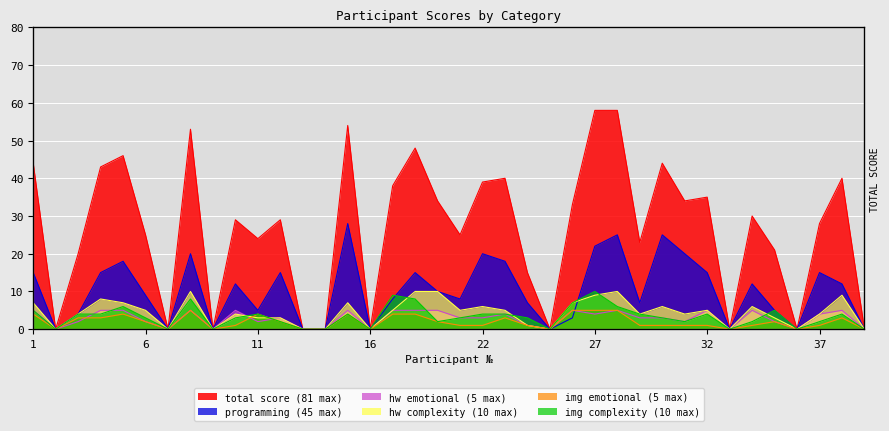

Reading right to left, extract all data points from this chart.

total_score: 0	40	28	0	21	30	0	35	34	44	23	58	58	33	0	15	40	39	25	34	48	38	0	54	0	0	29	24	29	0	53	0	25	46	43	20	0	44
programming: 0	12	15	0	5	12	0	15	20	25	7	25	22	3	0	7	18	20	8	10	15	8	0	28	0	0	15	5	12	0	20	0	9	18	15	4	0	15
hw_emotional: 0	5	4	0	2	5	0	5	2	3	3	5	4	5	0	1	4	3	3	5	5	5	0	5	0	0	3	2	5	0	5	0	2	5	5	2	0	5
hw_complexity: 0	9	4	0	3	6	0	5	4	6	4	10	9	7	0	1	5	6	5	10	10	5	0	7	0	0	3	3	4	0	10	0	5	7	8	4	0	7
img_emotional: 0	3	1	0	2	1	0	1	1	1	1	5	5	5	0	1	3	1	1	2	4	4	0	4	0	0	2	4	1	0	5	0	2	4	3	3	0	4
img_complexity: 0	4	2	0	5	2	0	4	2	3	4	6	10	7	0	3	4	4	3	2	8	9	0	4	0	0	2	4	3	0	8	0	3	6	4	4	0	5